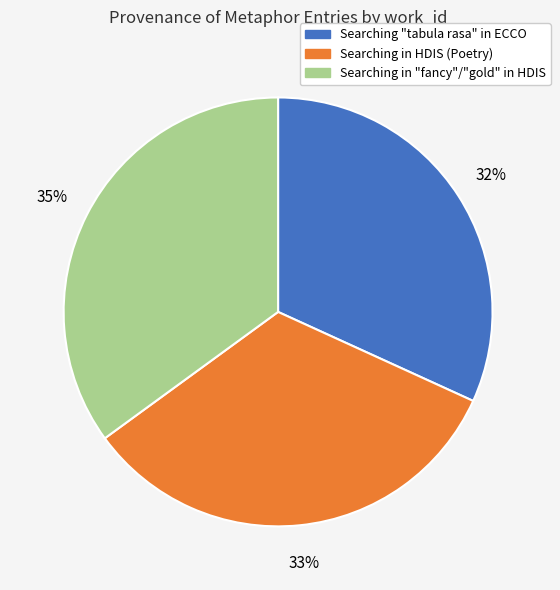

Is there any slice that represents more than half of the pie?

No